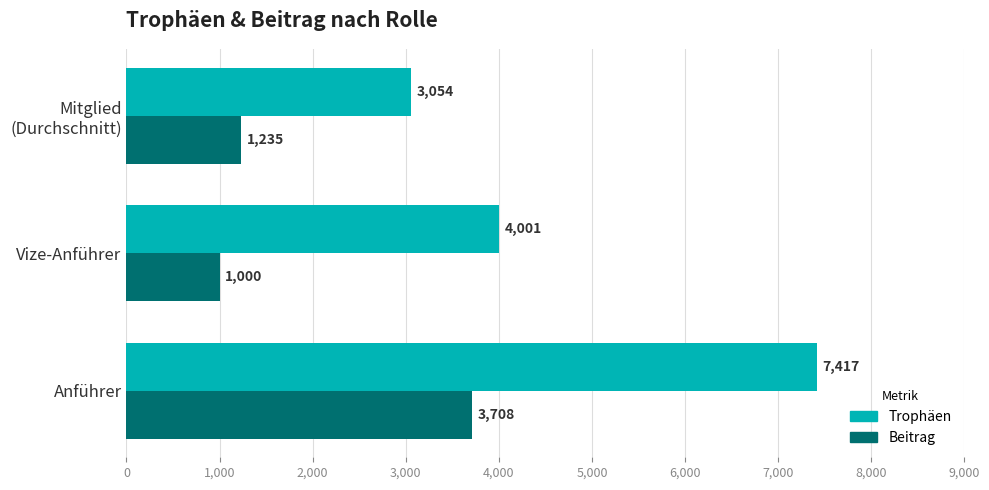

What is the difference between the maximum and minimum values in the Beitrag series?

2708